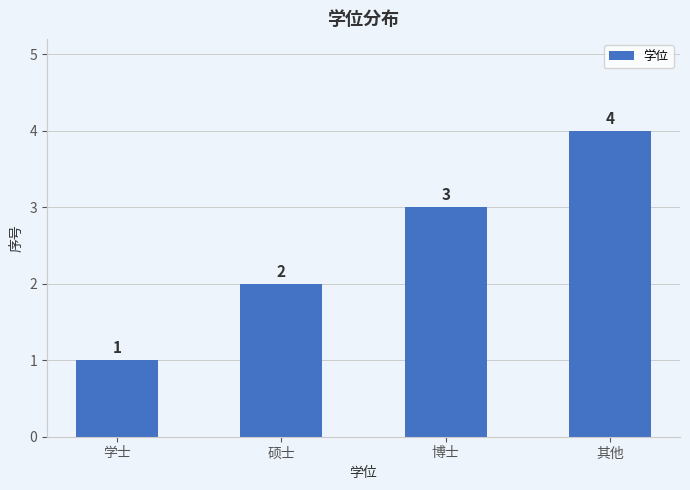

What is the sum of all values?

10